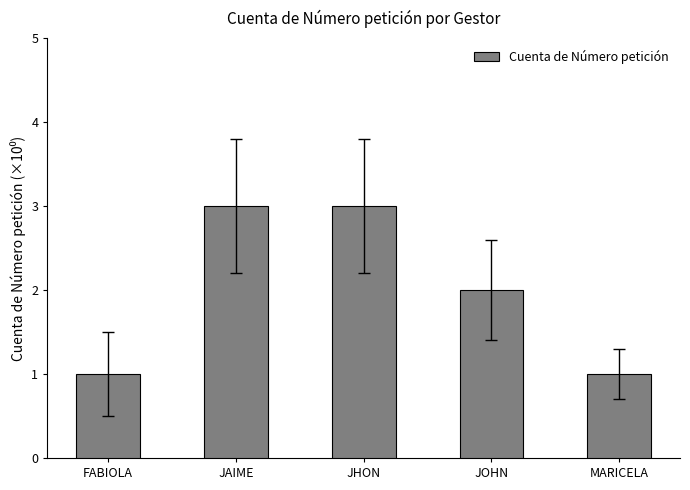

Which has a higher value, FABIOLA or JAIME?

JAIME